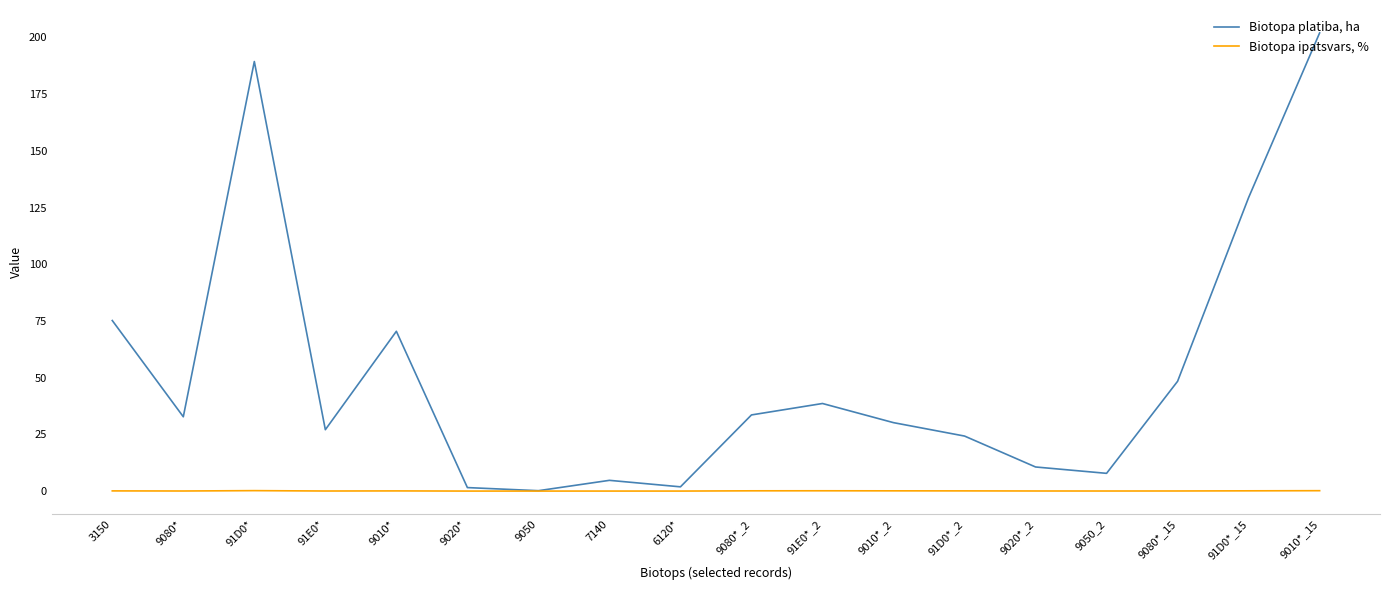

What is the average value of the Biotopa ipatsvars, % series?

0.1